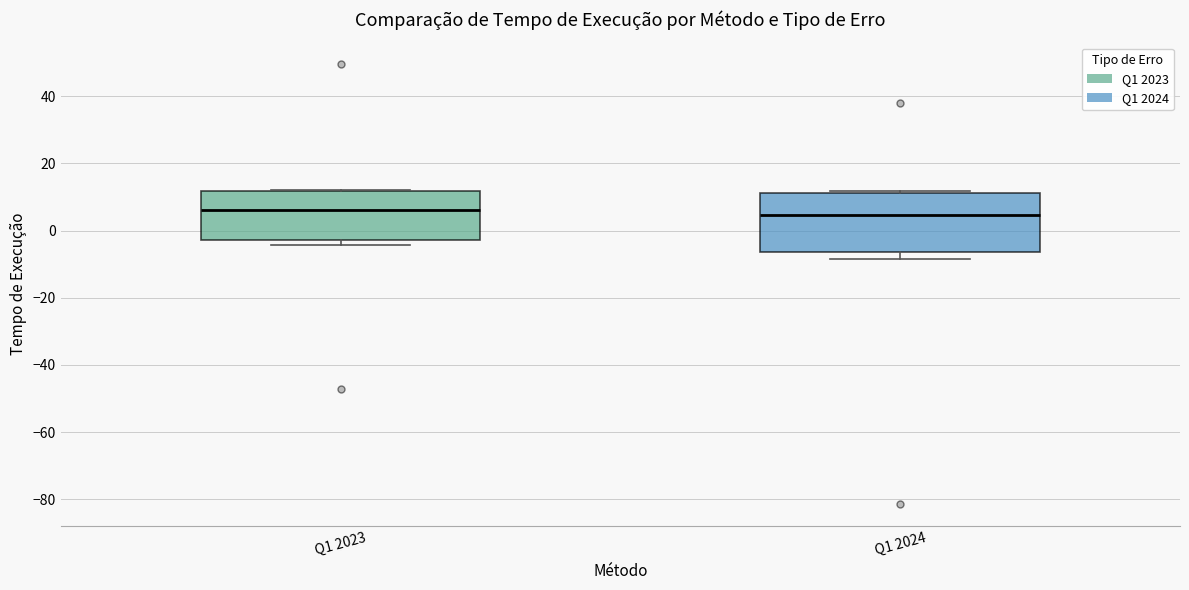

Where is the lower edge of the box for Q1 2024 on the y-axis? The values are not printed on the chart, so give them approximately, as read against the axis.

-6